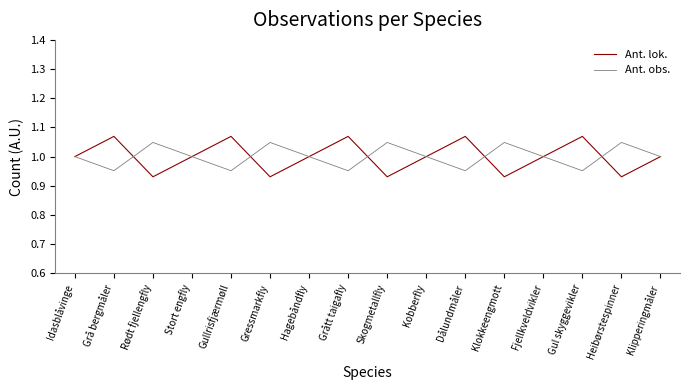

Which series has the widest spread of values?

Ant. lok.